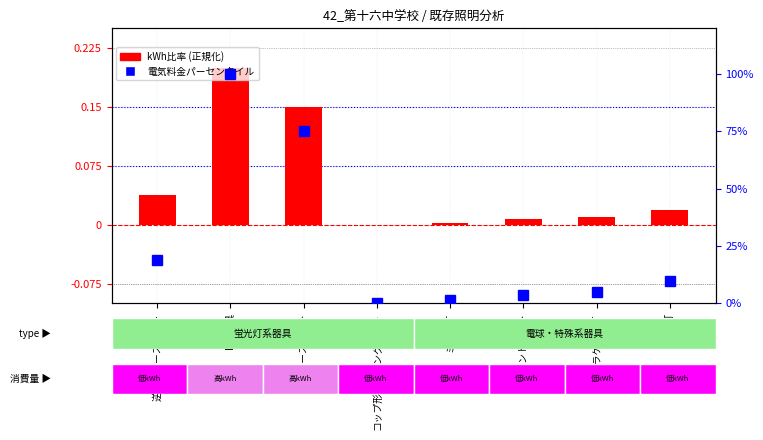

What is the difference between the highest and lowest values at 逆富士ベースライト?

18.7